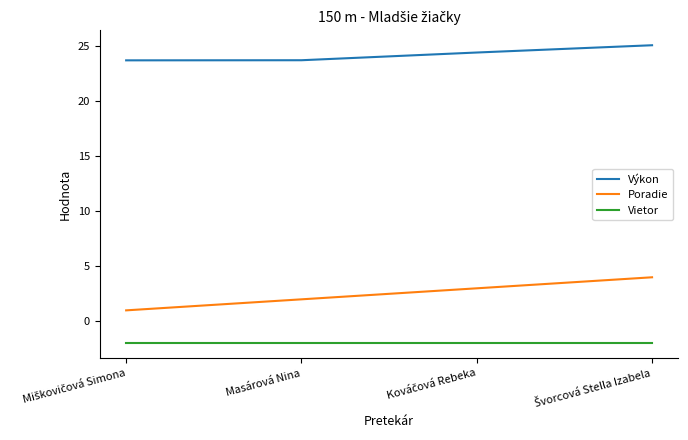

What position from the right is Masárová Nina?

3